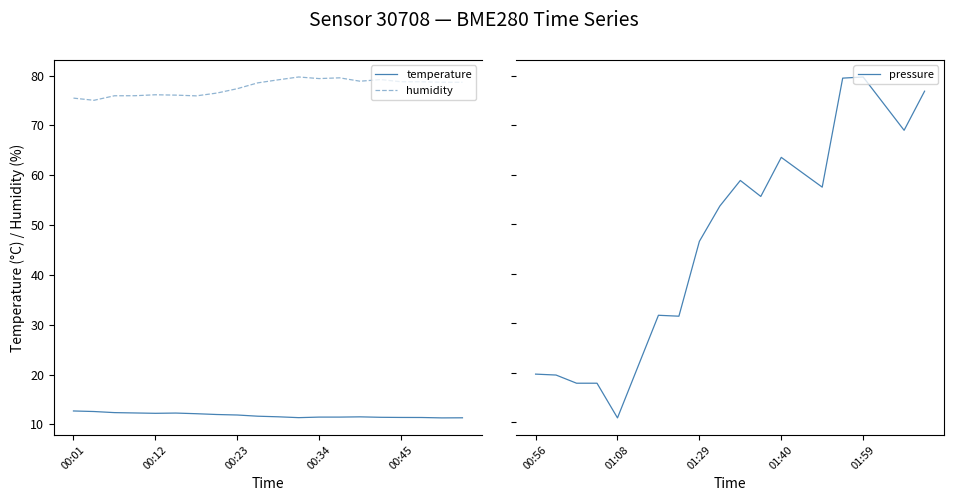

Which series has the widest spread of values?

pressure